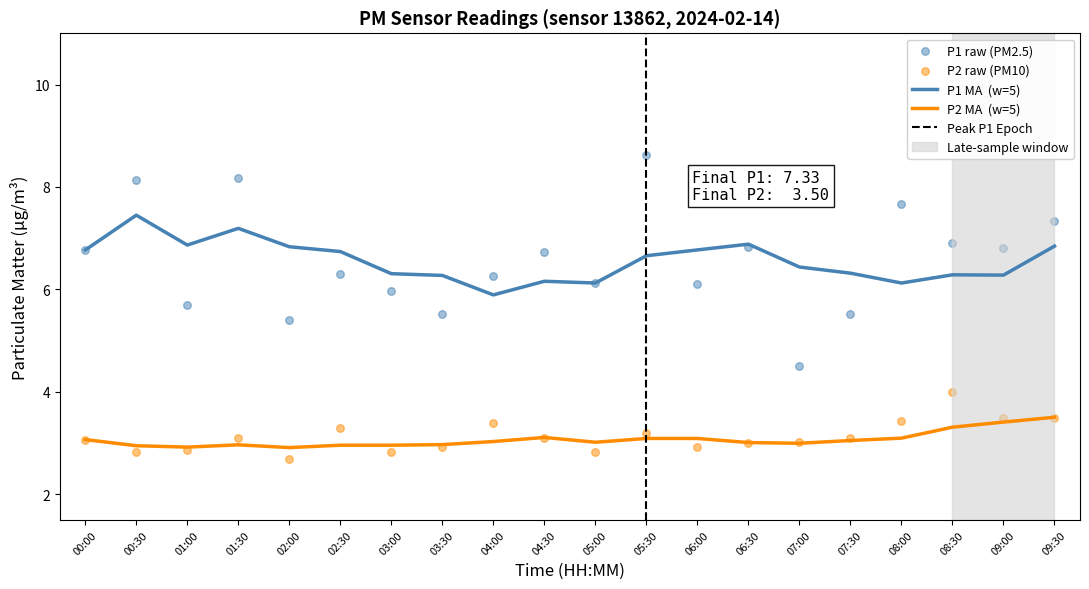

Which series contains the highest Y value?

P1